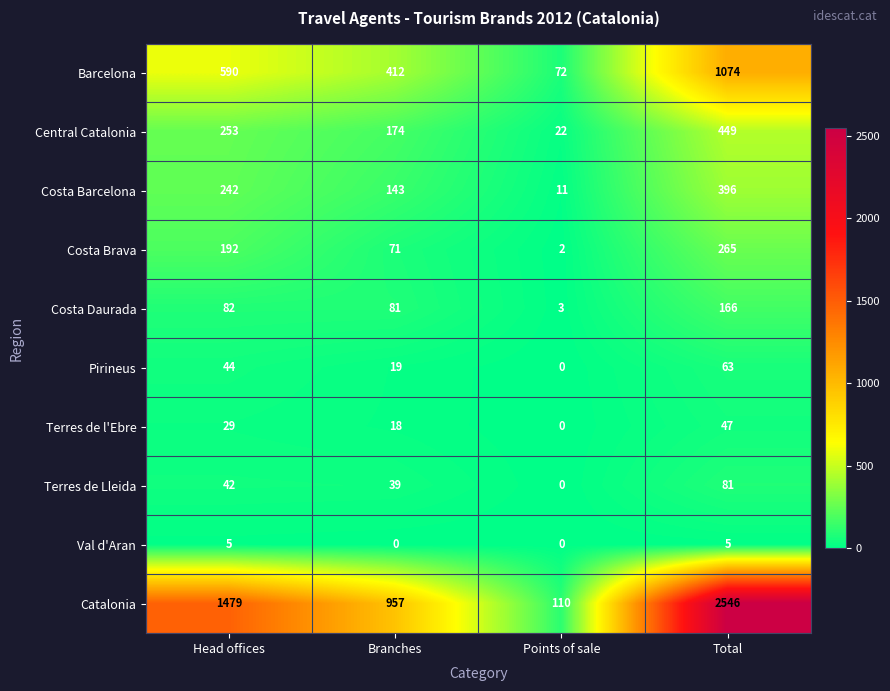

Rank the series at Total from lowest to highest value.

Val d'Aran, Terres de l'Ebre, Pirineus, Terres de Lleida, Costa Daurada, Costa Brava, Costa Barcelona, Central Catalonia, Barcelona, Catalonia